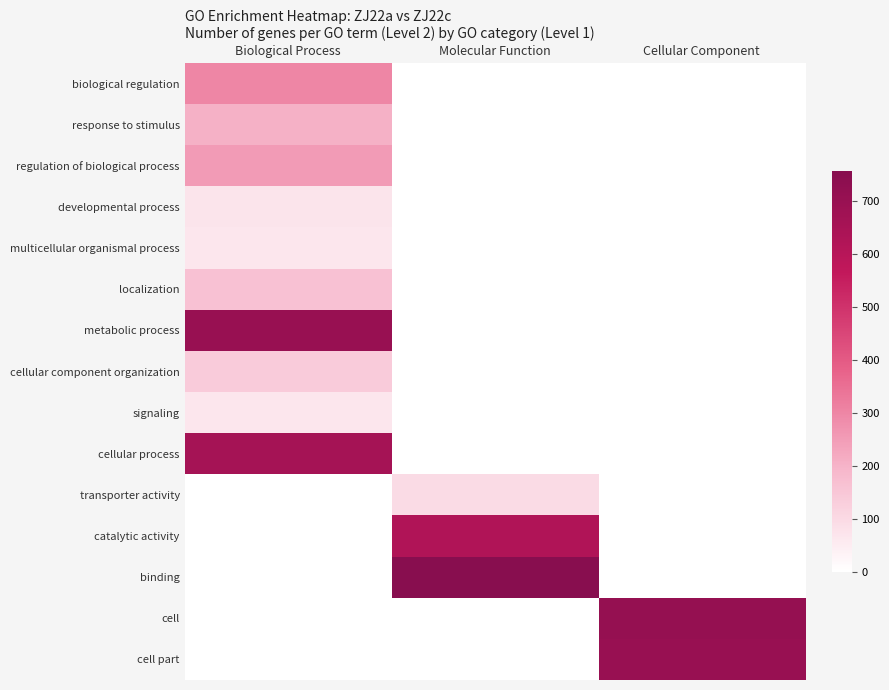

Reading right to left, transcribe all the data shown in this chart.

biological regulation: Cellular Component=0	Molecular Function=0	Biological Process=298
response to stimulus: Cellular Component=0	Molecular Function=0	Biological Process=205
regulation of biological process: Cellular Component=0	Molecular Function=0	Biological Process=251
developmental process: Cellular Component=0	Molecular Function=0	Biological Process=73
multicellular organismal process: Cellular Component=0	Molecular Function=0	Biological Process=65
localization: Cellular Component=0	Molecular Function=0	Biological Process=163
metabolic process: Cellular Component=0	Molecular Function=0	Biological Process=700
cellular component organization: Cellular Component=0	Molecular Function=0	Biological Process=138
signaling: Cellular Component=0	Molecular Function=0	Biological Process=65
cellular process: Cellular Component=0	Molecular Function=0	Biological Process=659
transporter activity: Cellular Component=0	Molecular Function=96	Biological Process=0
catalytic activity: Cellular Component=0	Molecular Function=624	Biological Process=0
binding: Cellular Component=0	Molecular Function=755	Biological Process=0
cell: Cellular Component=709	Molecular Function=0	Biological Process=0
cell part: Cellular Component=700	Molecular Function=0	Biological Process=0